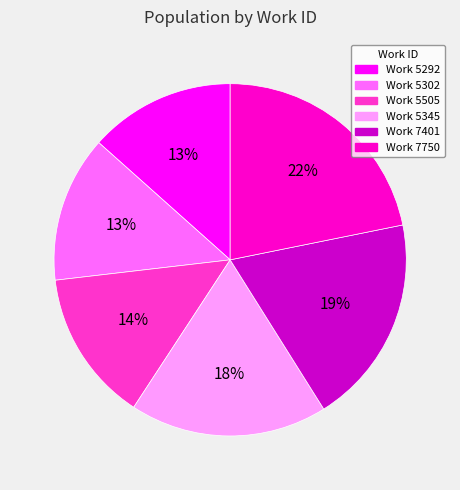

Is there any slice that represents more than half of the pie?

No